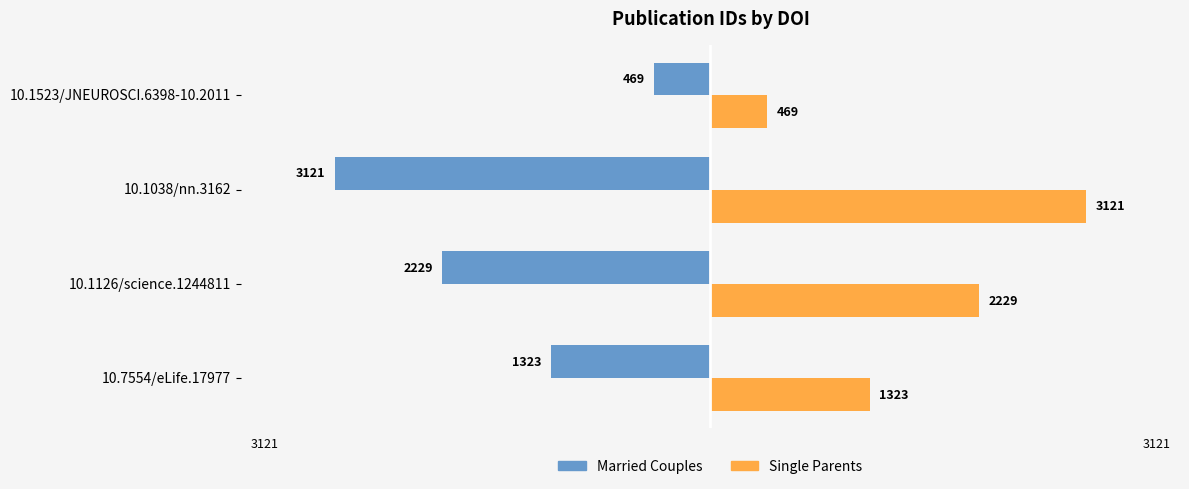

Which category has the highest value in the Single Parents series?

10.1038/nn.3162